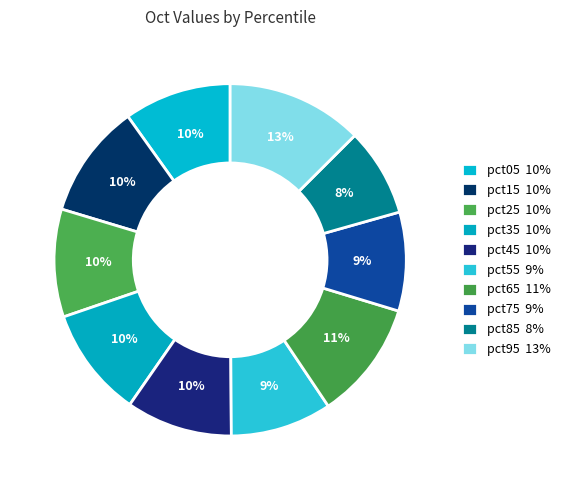

Between pct75 and pct95, which is larger?

pct95